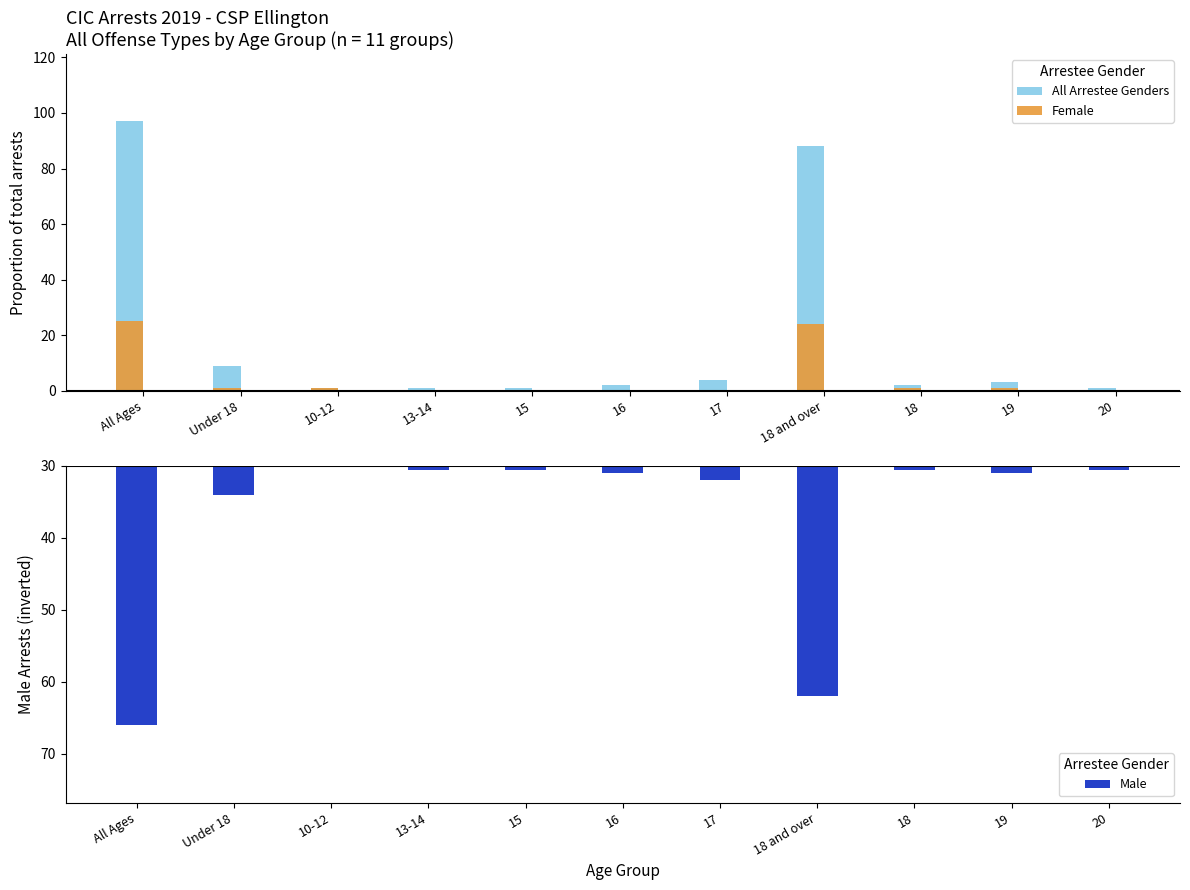

What is the maximum value shown in the chart?

97